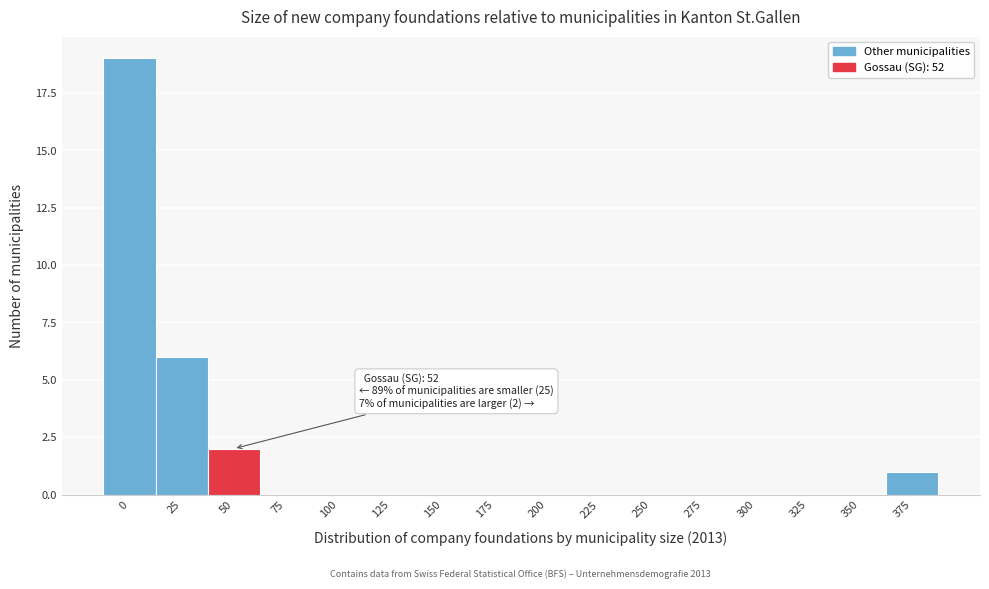

Reading left to right, transcribe all the data shown in this chart.

0=19	25=6	50=2	75=0	100=0	125=0	150=0	175=0	200=0	225=0	250=0	275=0	300=0	325=0	350=0	375=1